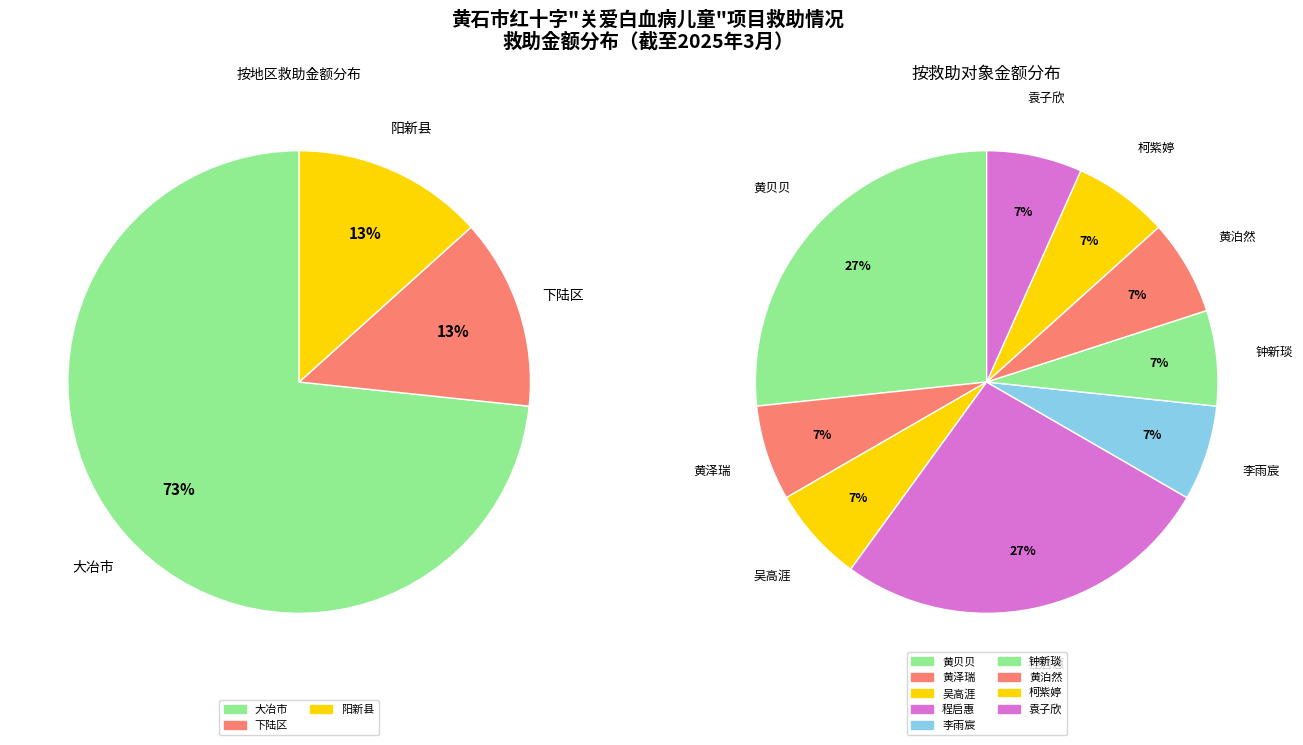

Does 吴高涯 account for over 50% of the chart?

No